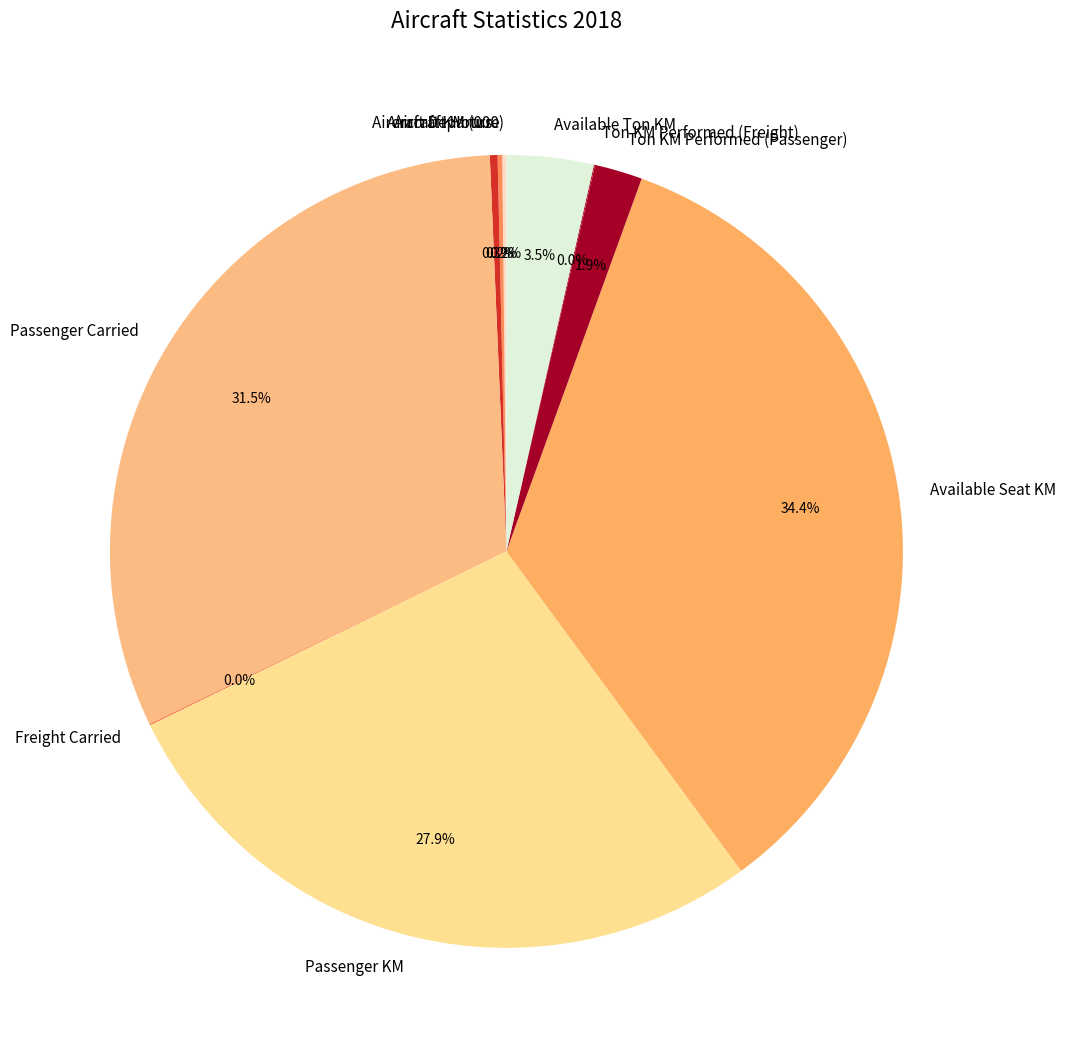

To the nearest percent, what is the combined percentage of Aircraft Hours and Available Seat KM?

35%